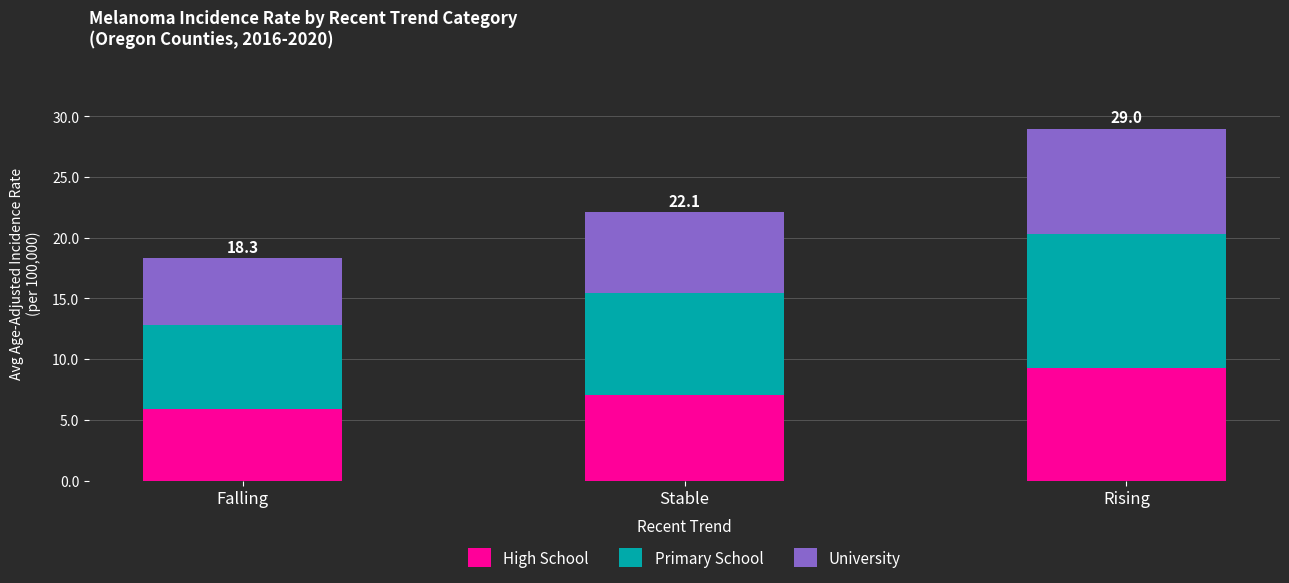

What are all the series names shown in the legend?

High School, Primary School, University